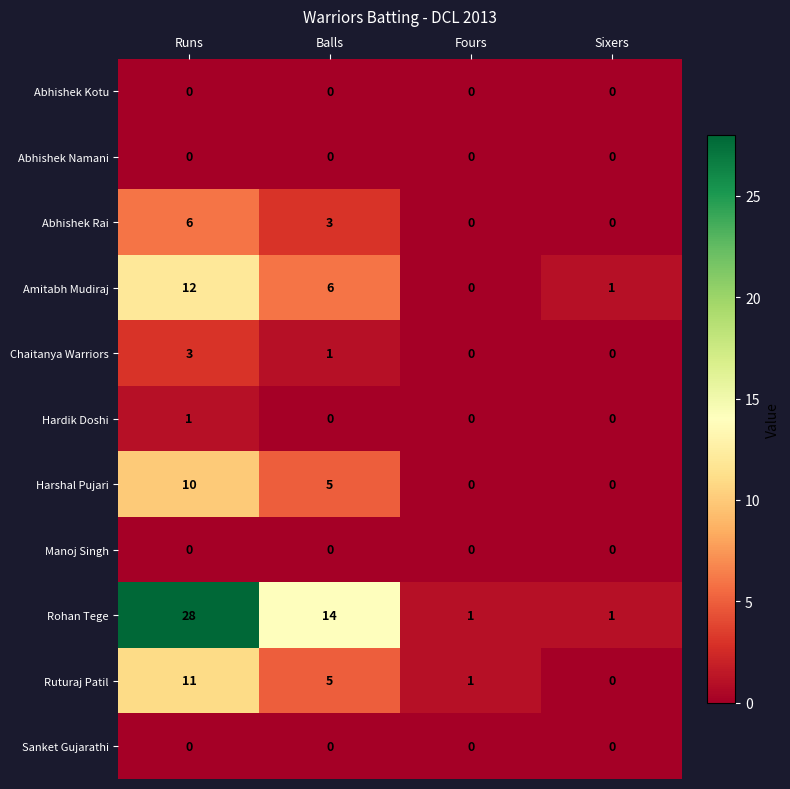

Is the value of Sanket Gujarathi at Fours greater than the value of Amitabh Mudiraj at Runs?

No